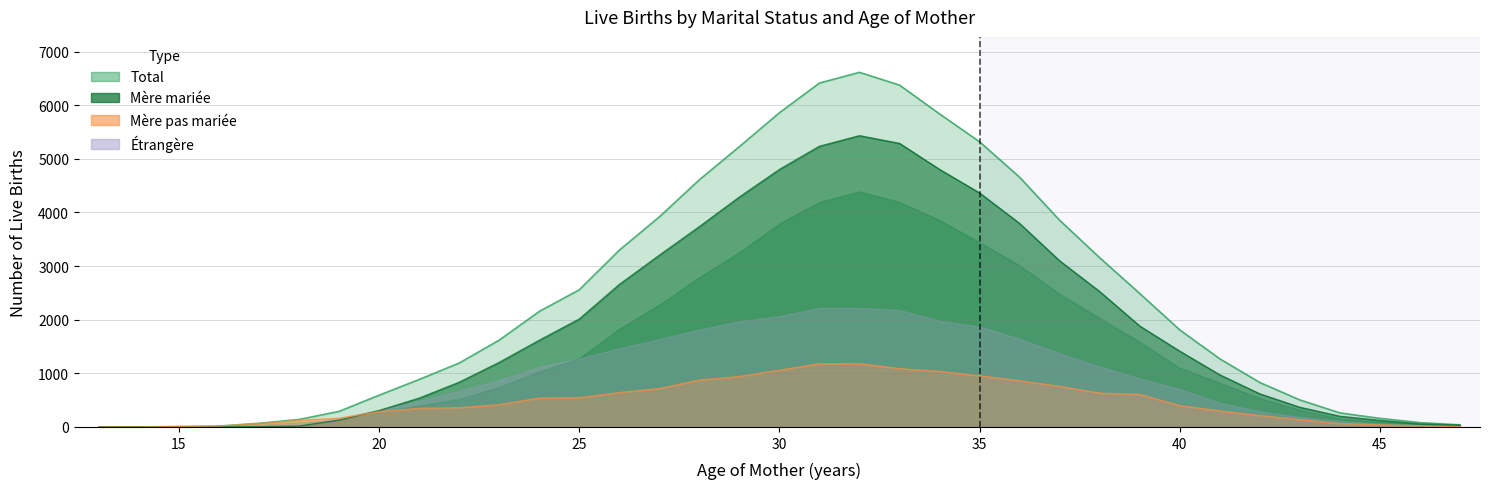

True or false: Etrangere and Total cross at least once.

False